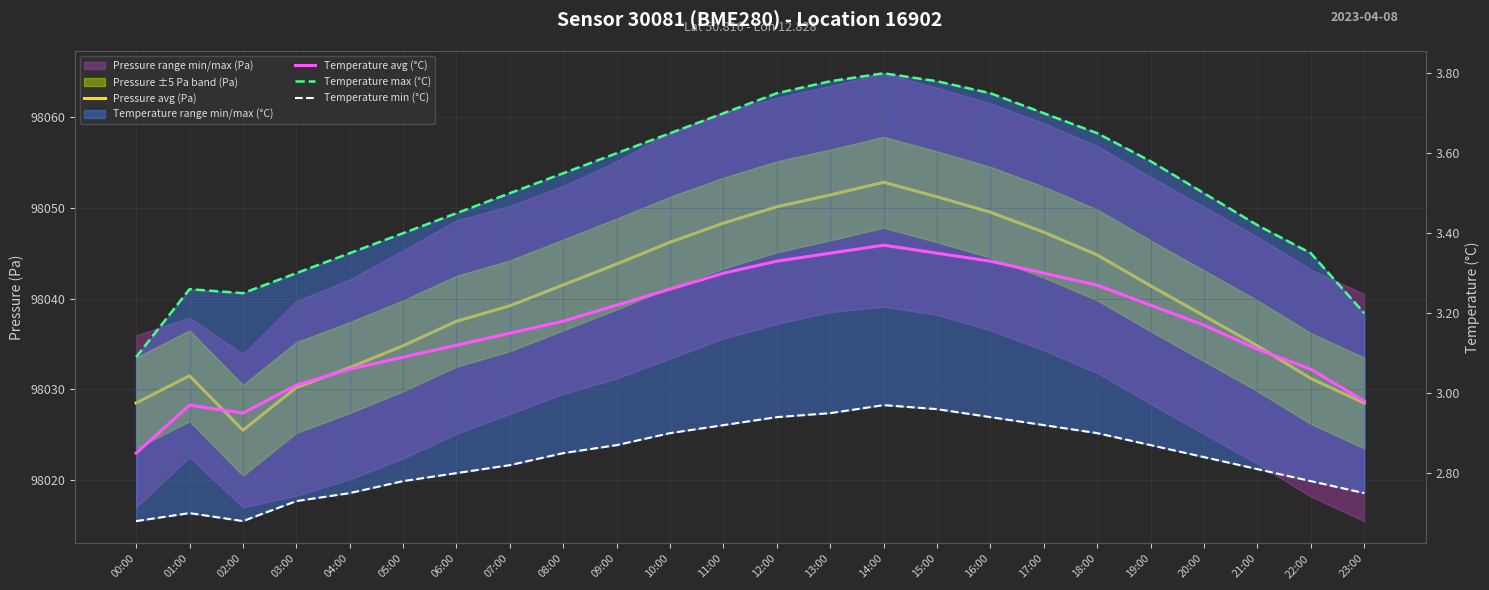

At which category is the sum across all series the highest?

14:00